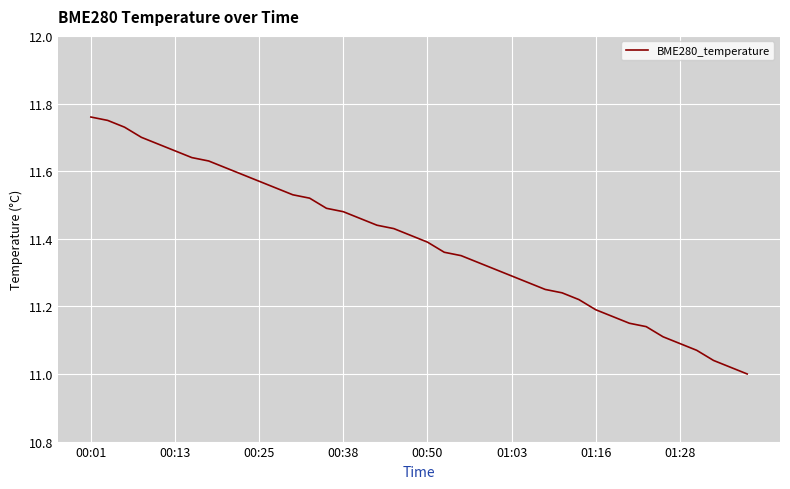

What is the difference between the maximum and minimum values?

0.8